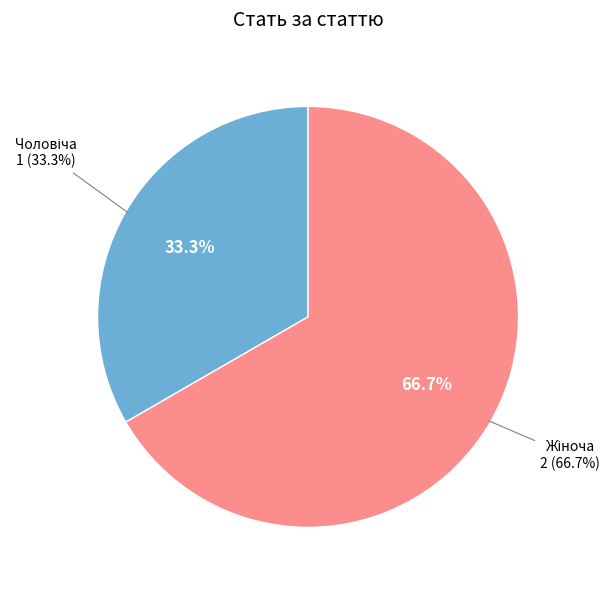

What is the change in value from Чоловіча to Жіноча?

+1